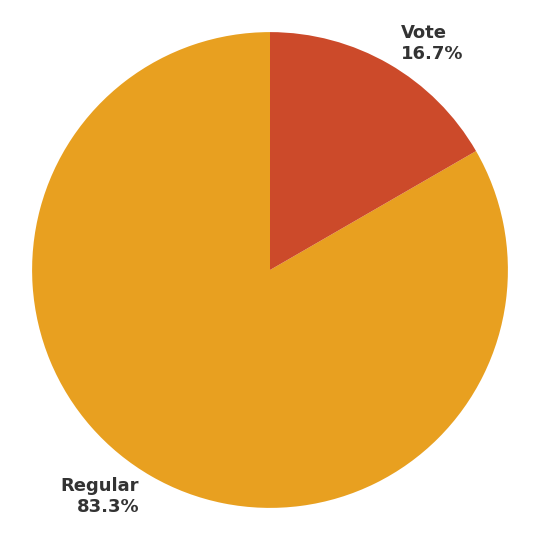

Combined, what portion of the pie is Vote and Regular?

100.0%